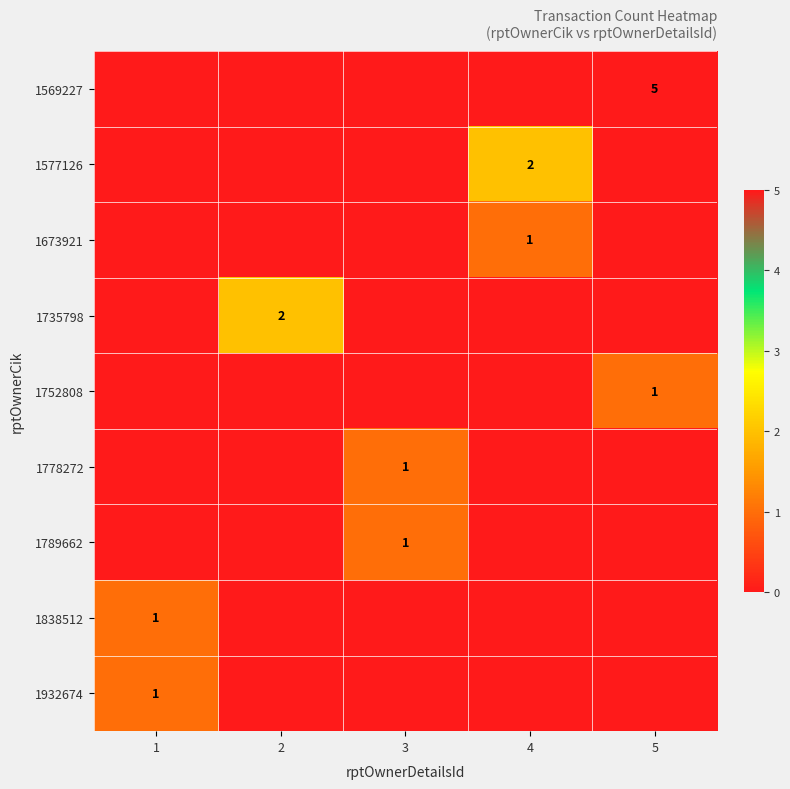

Rank the series by their maximum value, from highest to lowest.

1569227, 1577126, 1735798, 1673921, 1752808, 1778272, 1789662, 1838512, 1932674